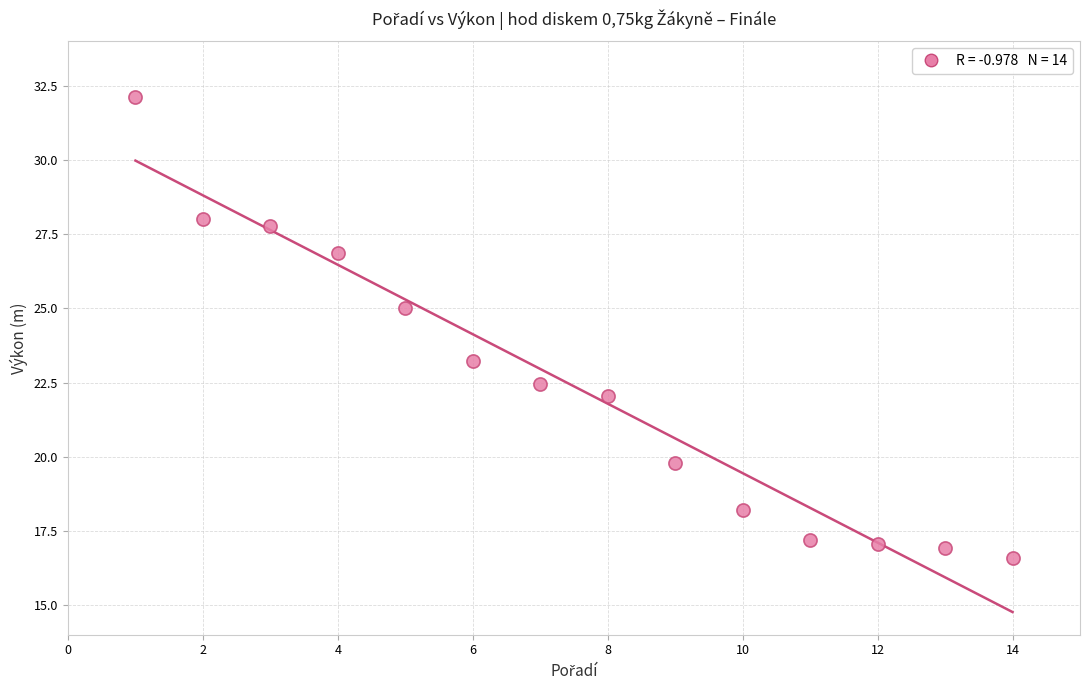

What is the range of X values (max minus min)?

13.0